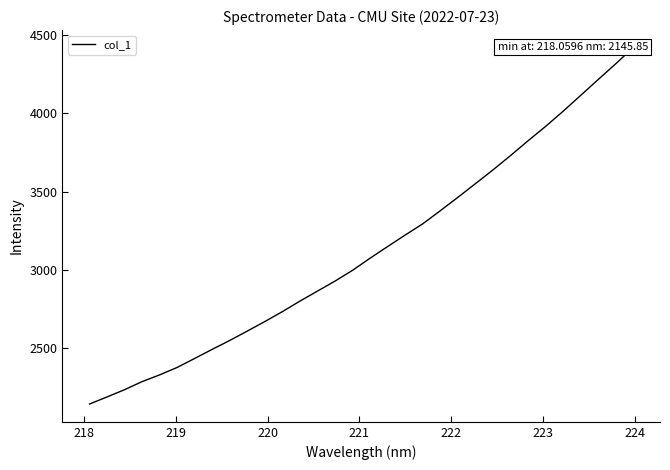

What is the value of the 13th point from the left?

2802.3